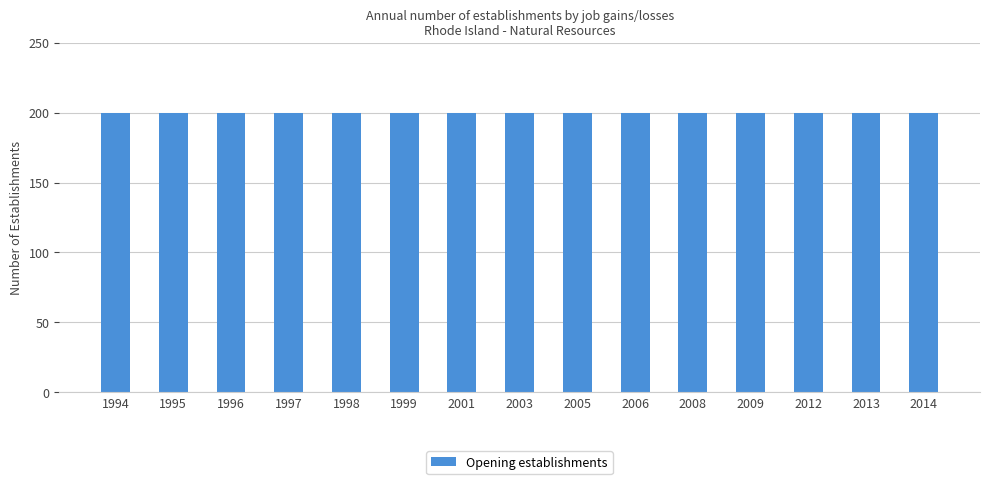

At which category is the sum across all series the highest?

1994